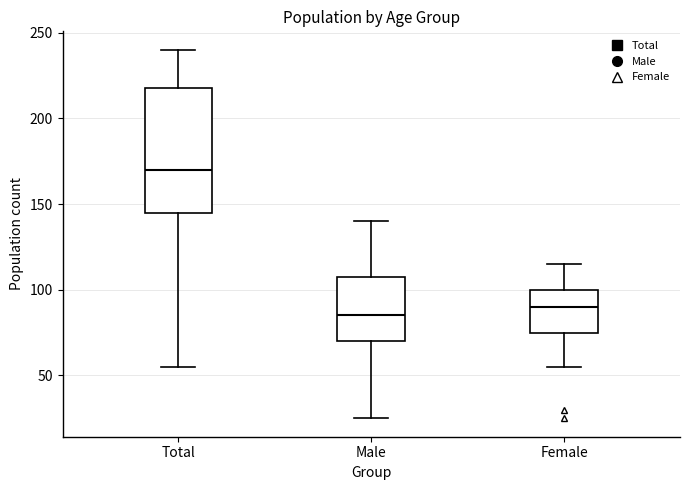

Reading left to right, transcribe this box plot: for each box, give where its median line is, the range the box spans, and where its two whiskers end, as read against the y-axis. The values are not printed on the chart, so give them approximately, as read against the axis.

Total: median 170, box 145 to 220, whiskers 55 to 240
Male: median 85, box 70 to 110, whiskers 25 to 140
Female: median 90, box 75 to 100, whiskers 55 to 115